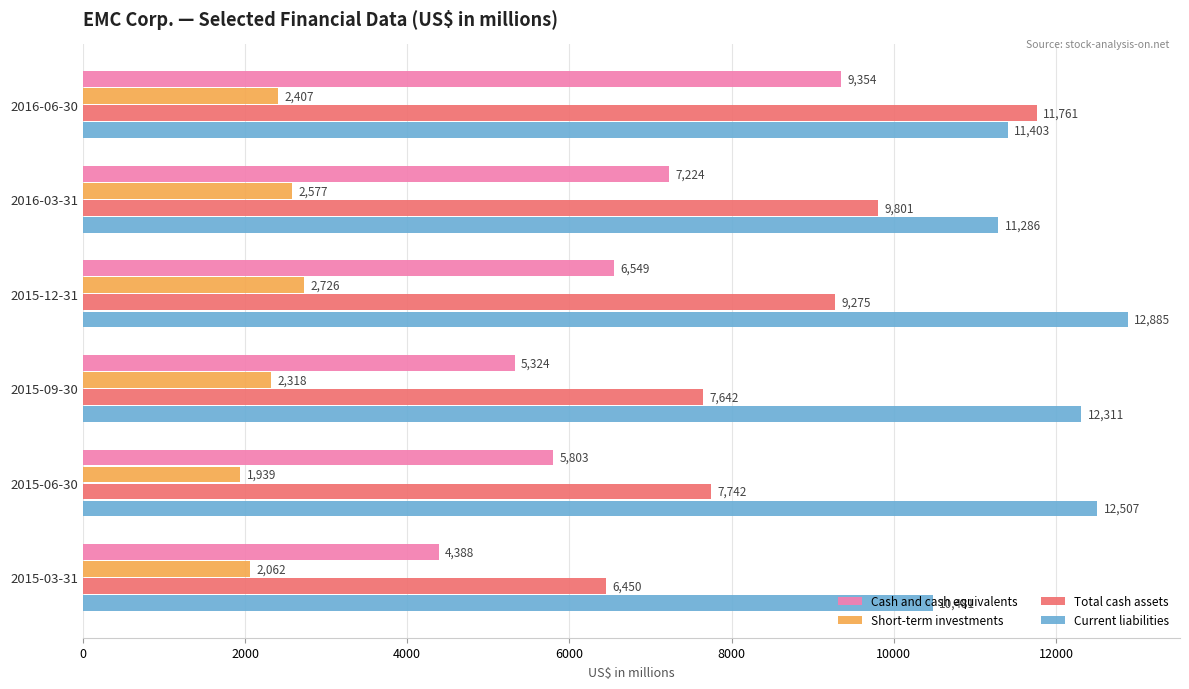

Is it true that Total cash assets equals 9275 at 2015-12-31?

True